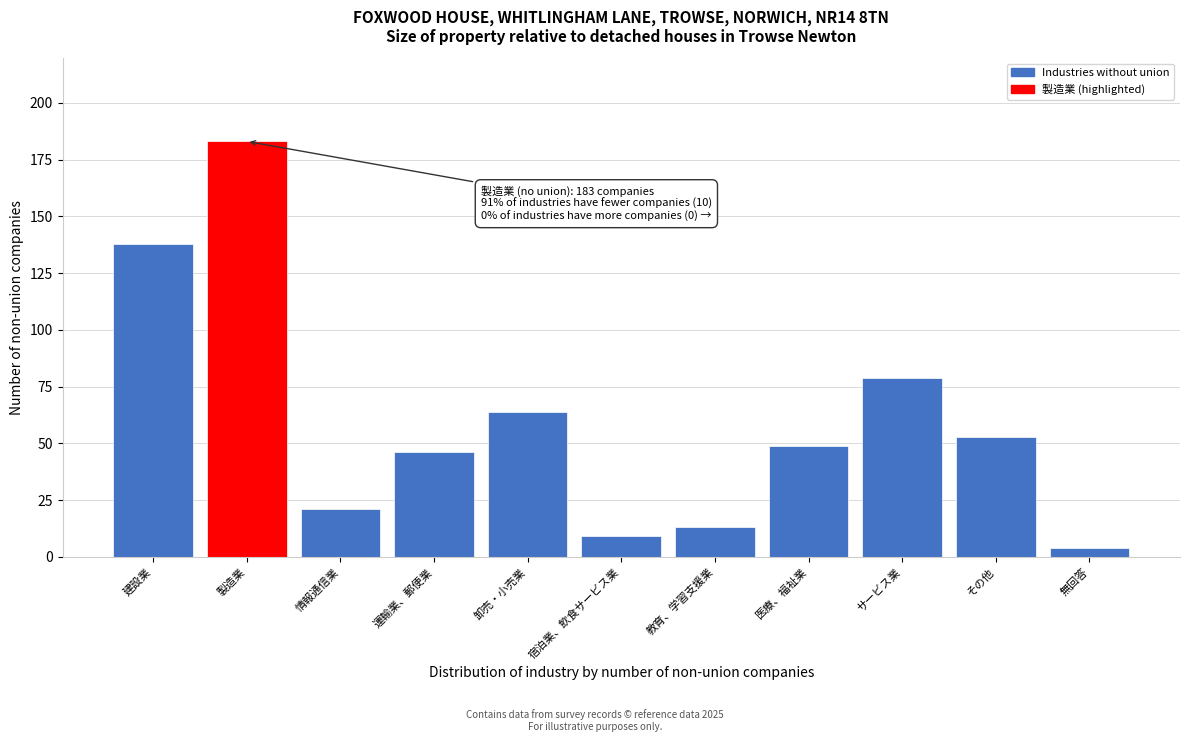

Reading right to left, what are all the values shown in this chart?

無回答=4	その他=53	サービス業=79	医療、福祉業=49	教育、学習支援業=13	宿泊業、飲食サービス業=9	卸売・小売業=64	運輸業、郵便業=46	情報通信業=21	製造業=183	建設業=138